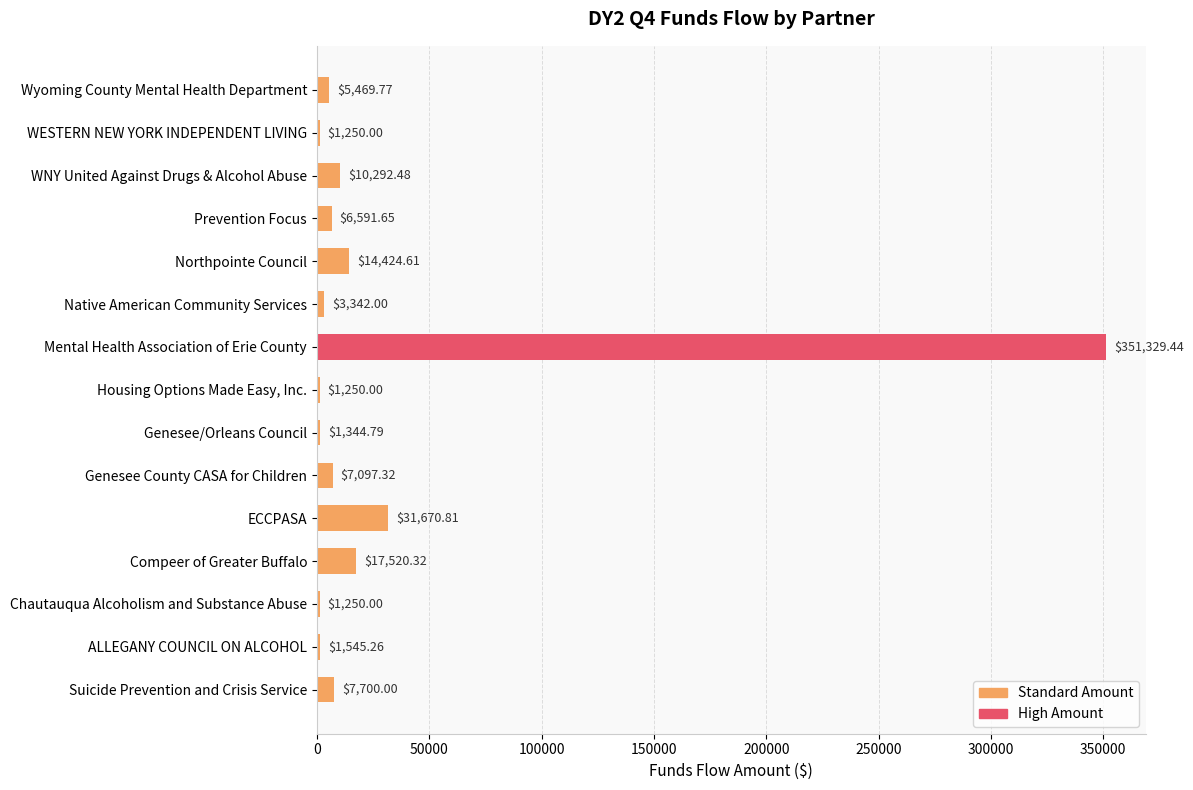

Where is the data nearest to the value 176289?

ECCPASA